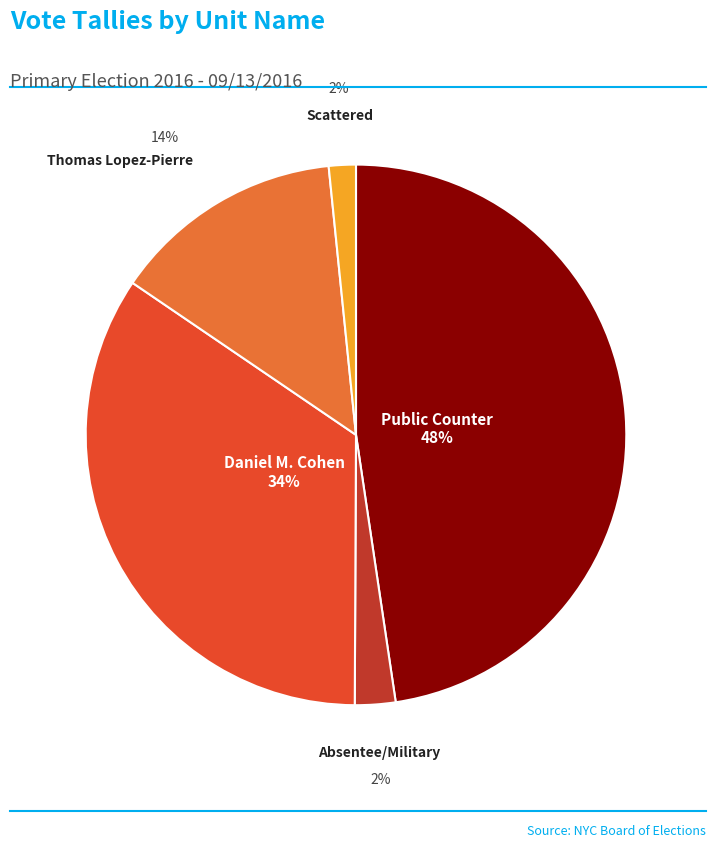

Which slice is the largest?

Public Counter